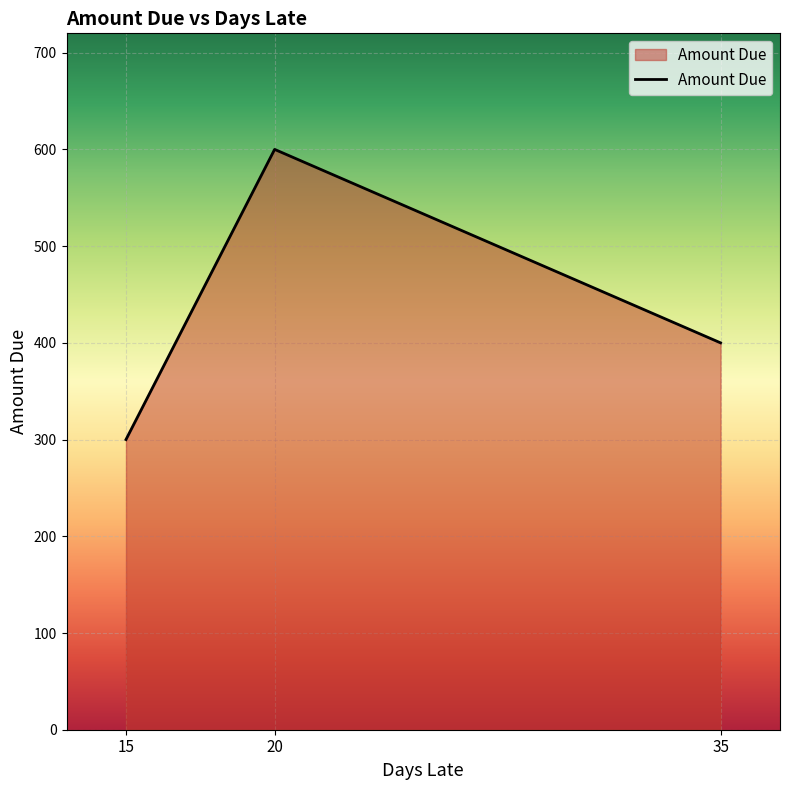

How many lines are shown in the chart?

1